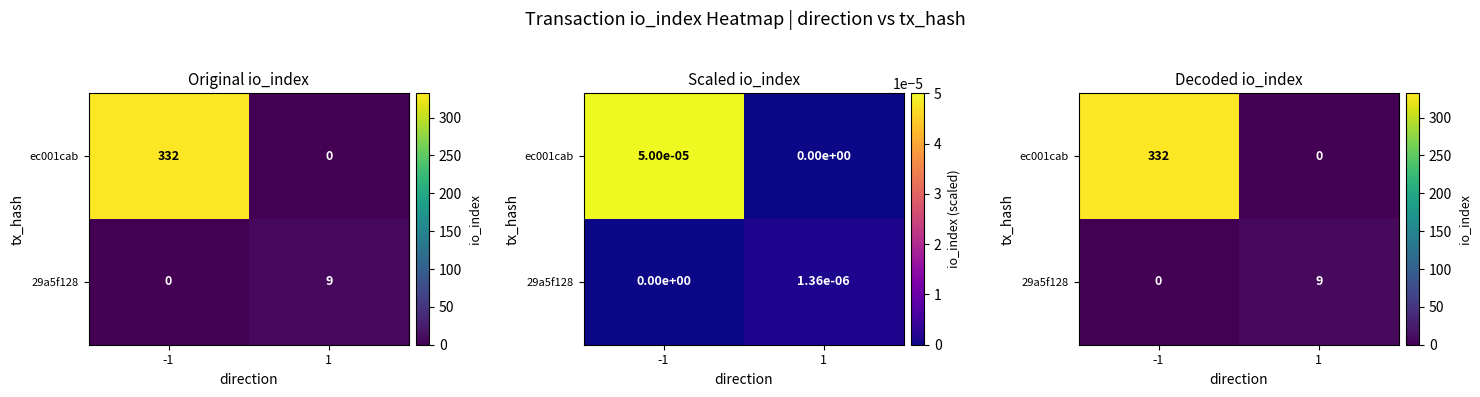

What is the greatest value displayed?

332